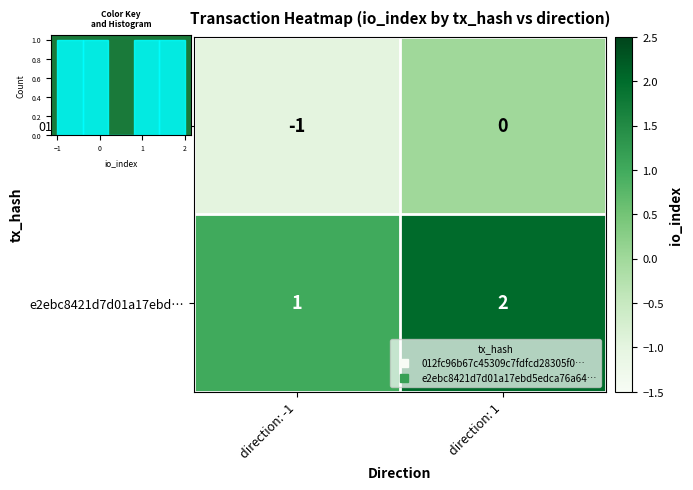

Rank the series by their maximum value, from highest to lowest.

e2ebc8421d7d01a17ebd…, 012fc96b67c45309c7fd…